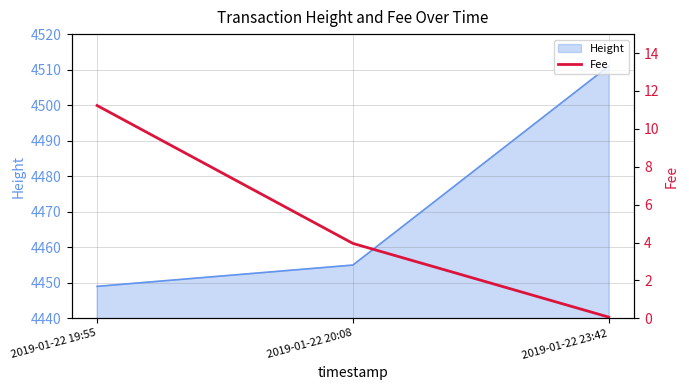

What position from the left is 2019-01-22 19:55?

1